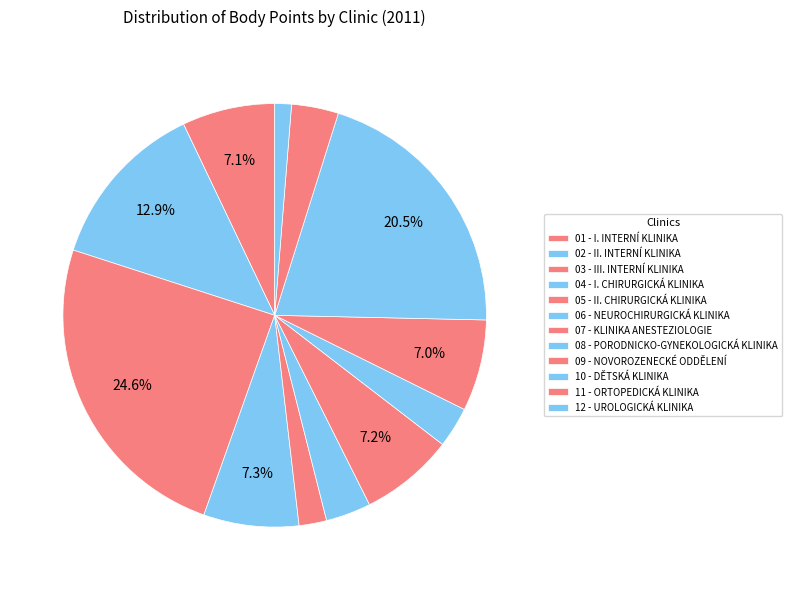

What percentage is the 02 - II. INTERNÍ KLINIKA slice, to the nearest percent?

13%